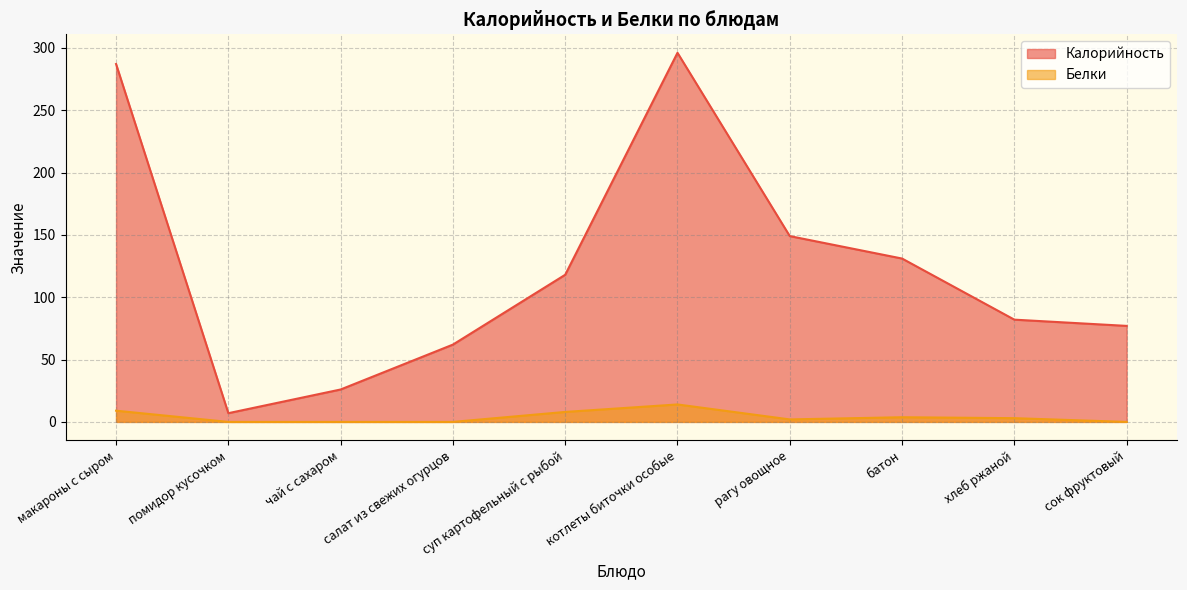

What is the sum of all Калорийность values?

1235.0